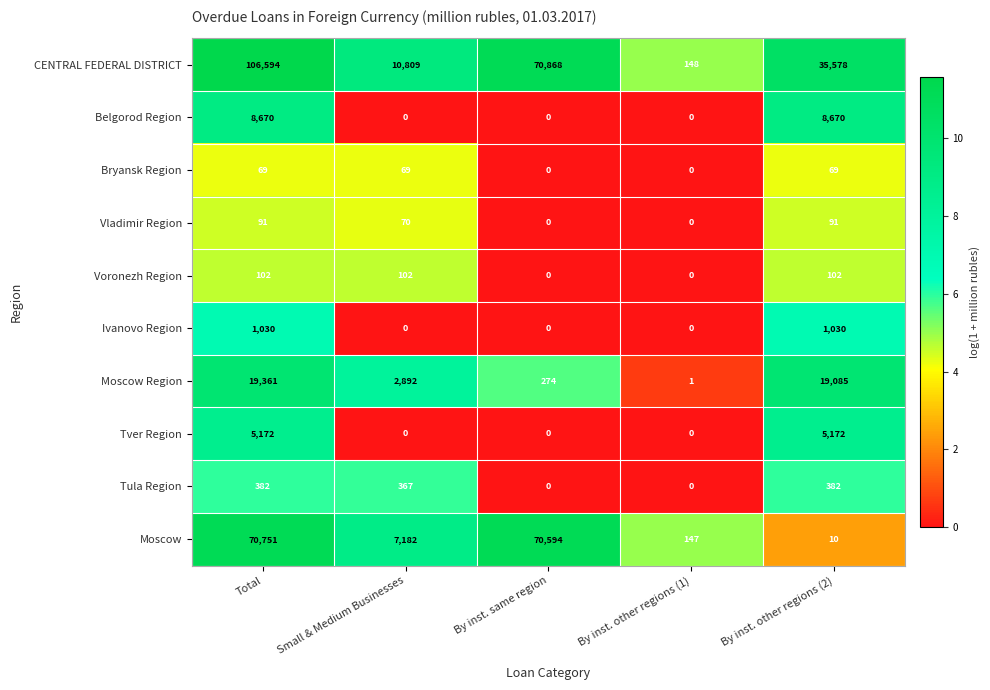

How many data points does each series have?

5